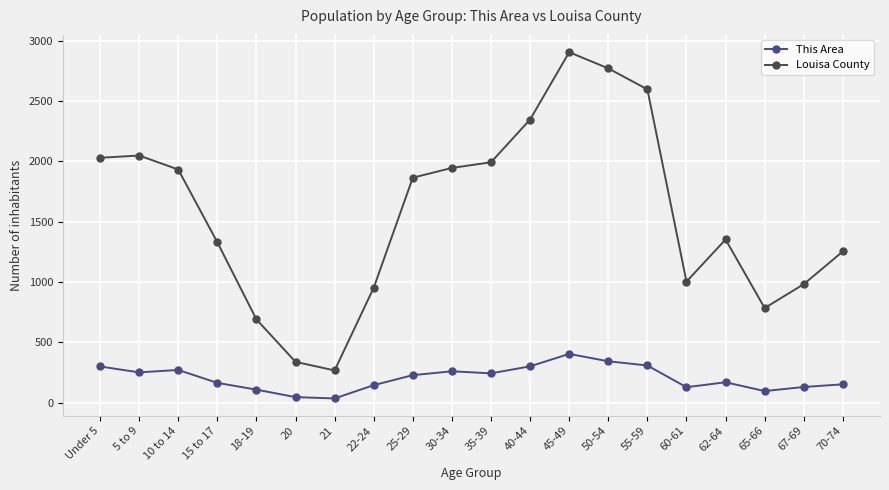

Does the chart have visible grid lines?

Yes